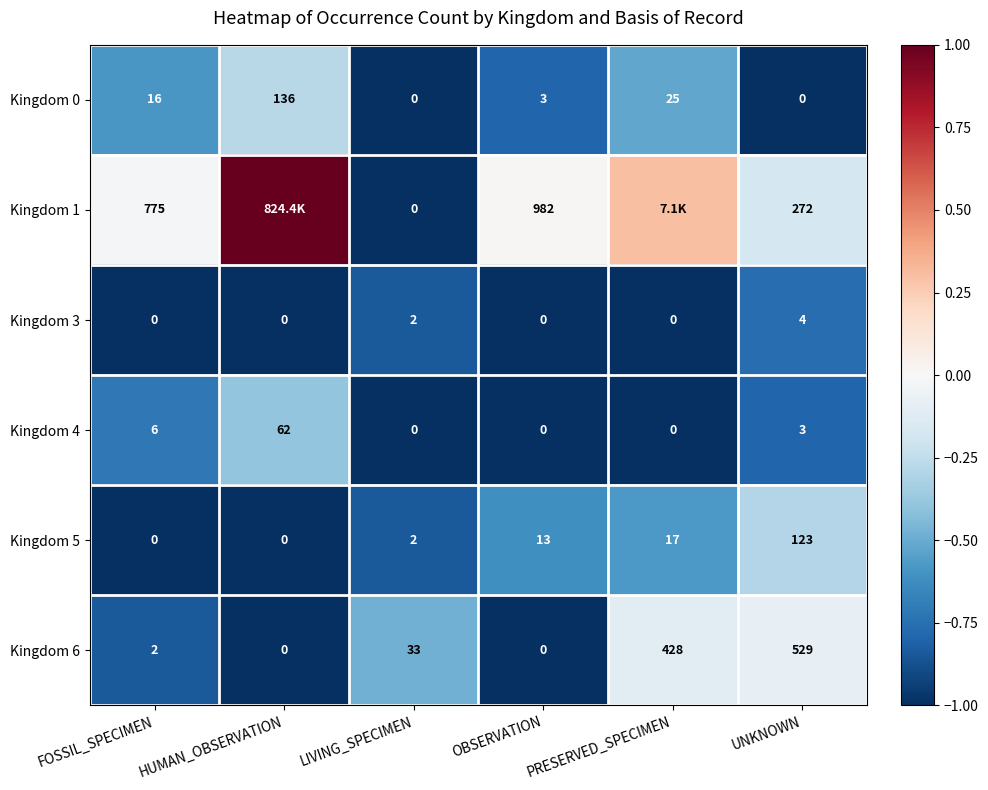

Is the value of Kingdom 6 at PRESERVED_SPECIMEN greater than the value of Kingdom 5 at LIVING_SPECIMEN?

Yes